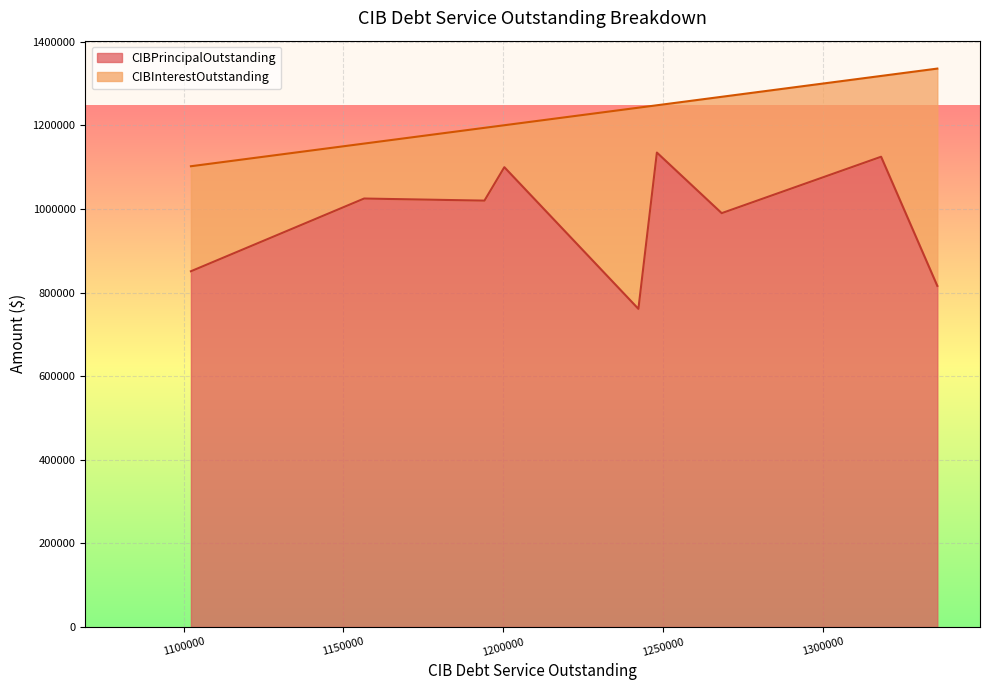

What are all the series names shown in the legend?

CIBPrincipalOutstanding, CIBInterestOutstanding